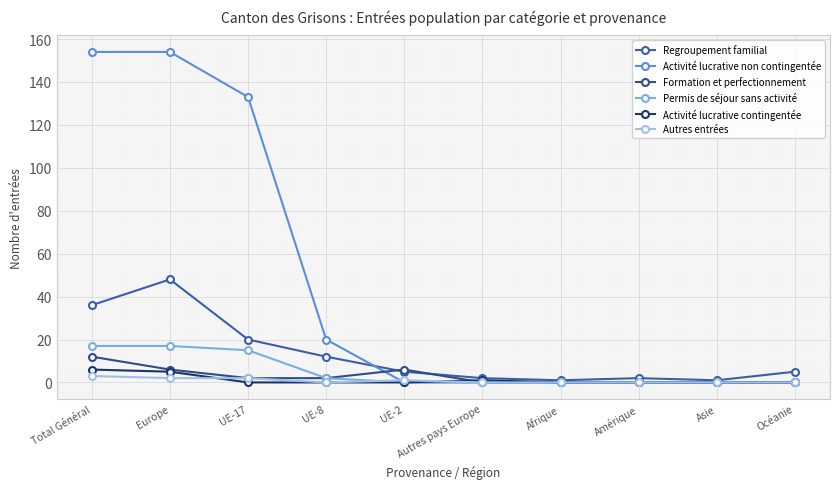

How many lines are shown in the chart?

6